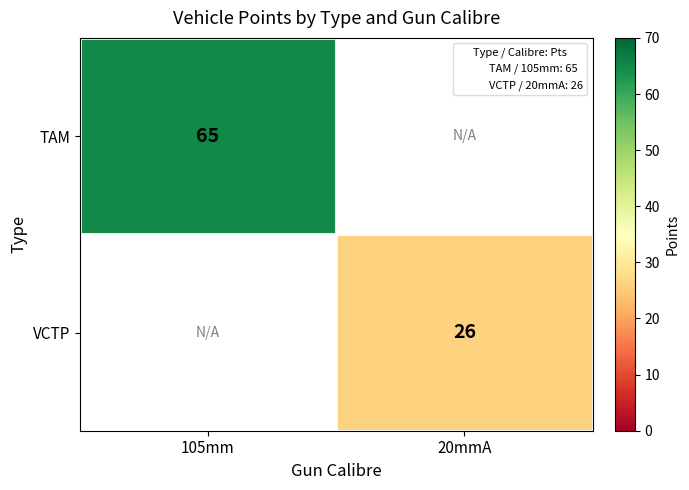

At how many categories does at least one series exceed 51?

1